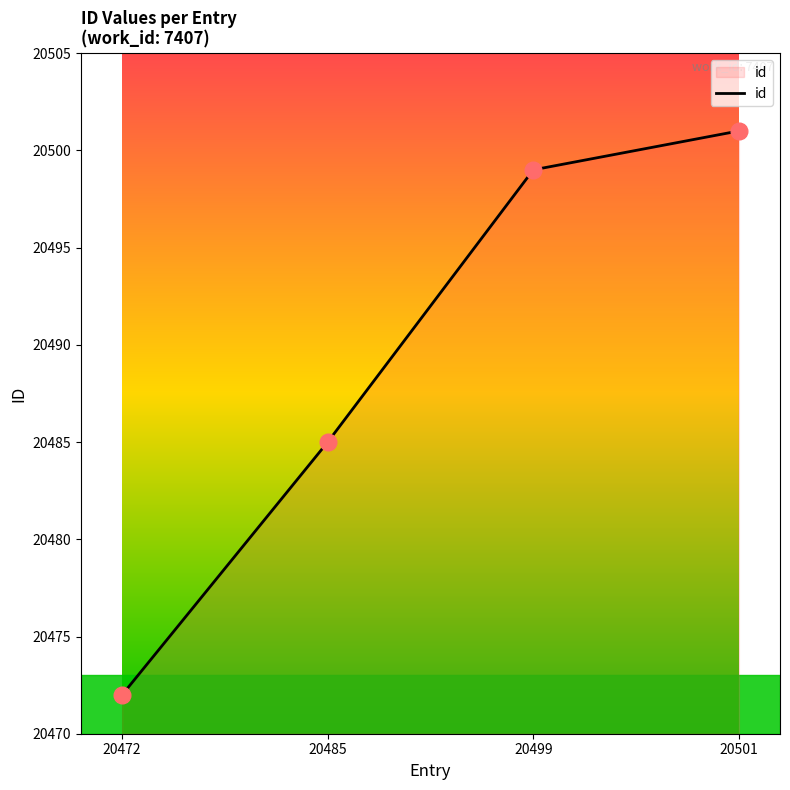

List the labels in order of value, smallest first.

20472, 20485, 20499, 20501